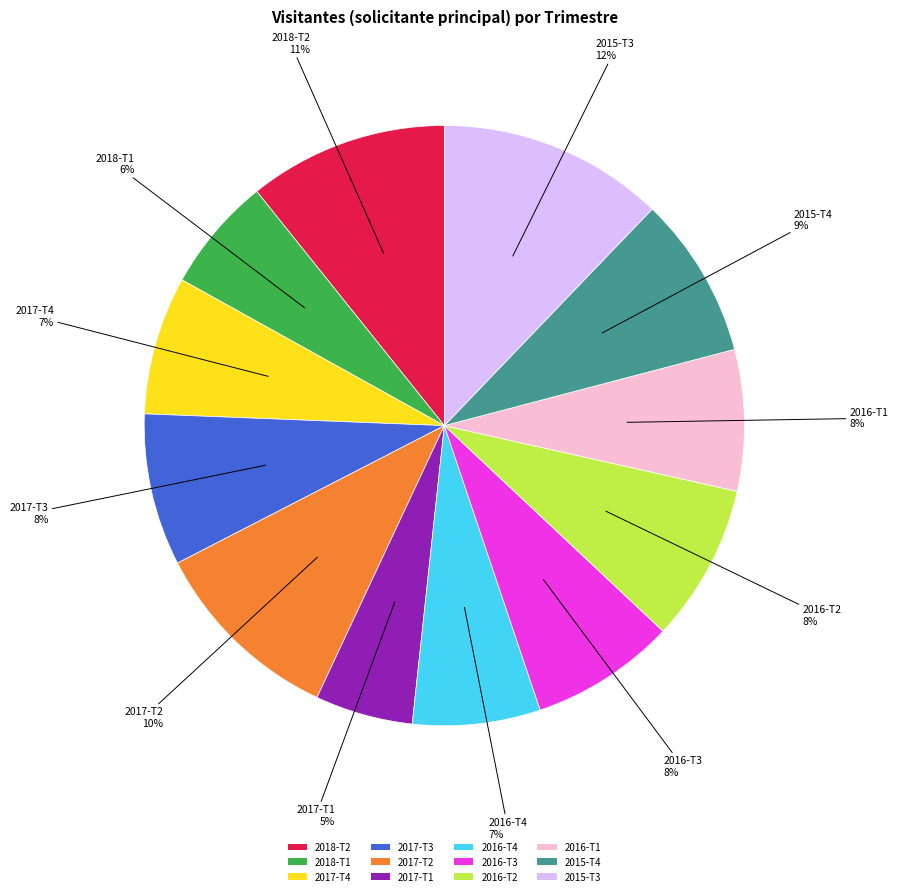

To the nearest percent, what is the combined percentage of 2016-T1 and 2017-T1?

13%